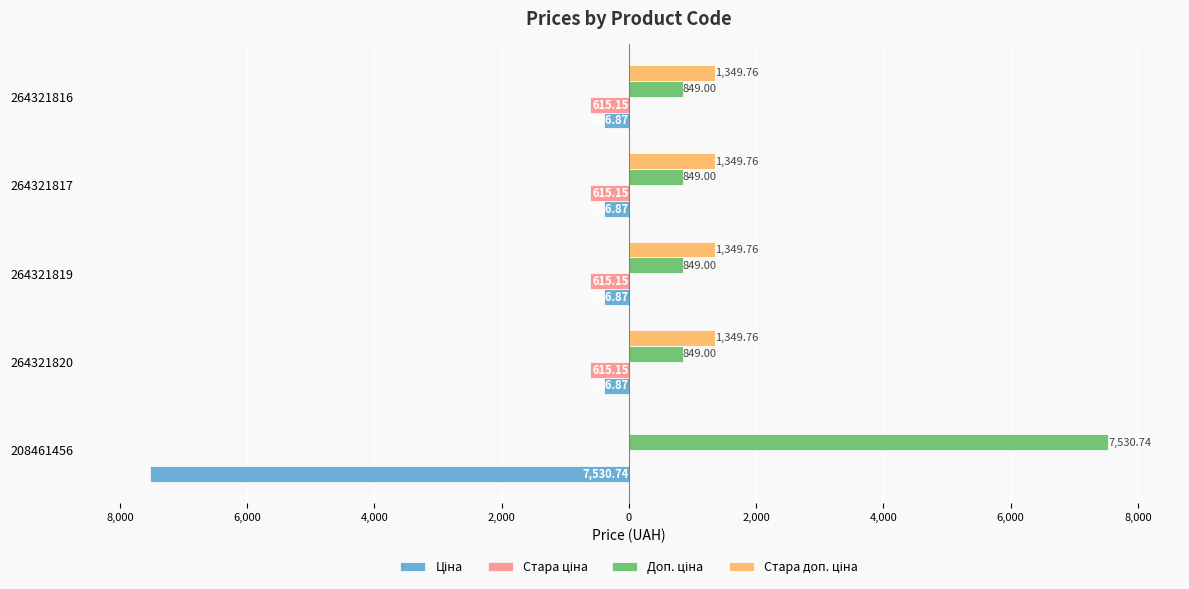

What is the value of the Ціна bar at the 2nd from the left?

-386.9